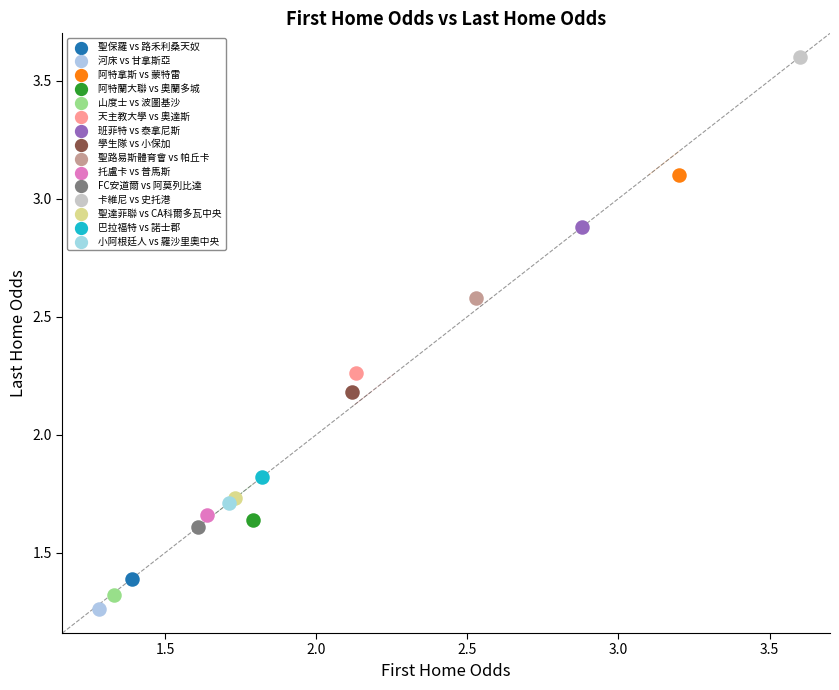

Which series reaches the maximum Y coordinate?

卡維尼 vs 史托港